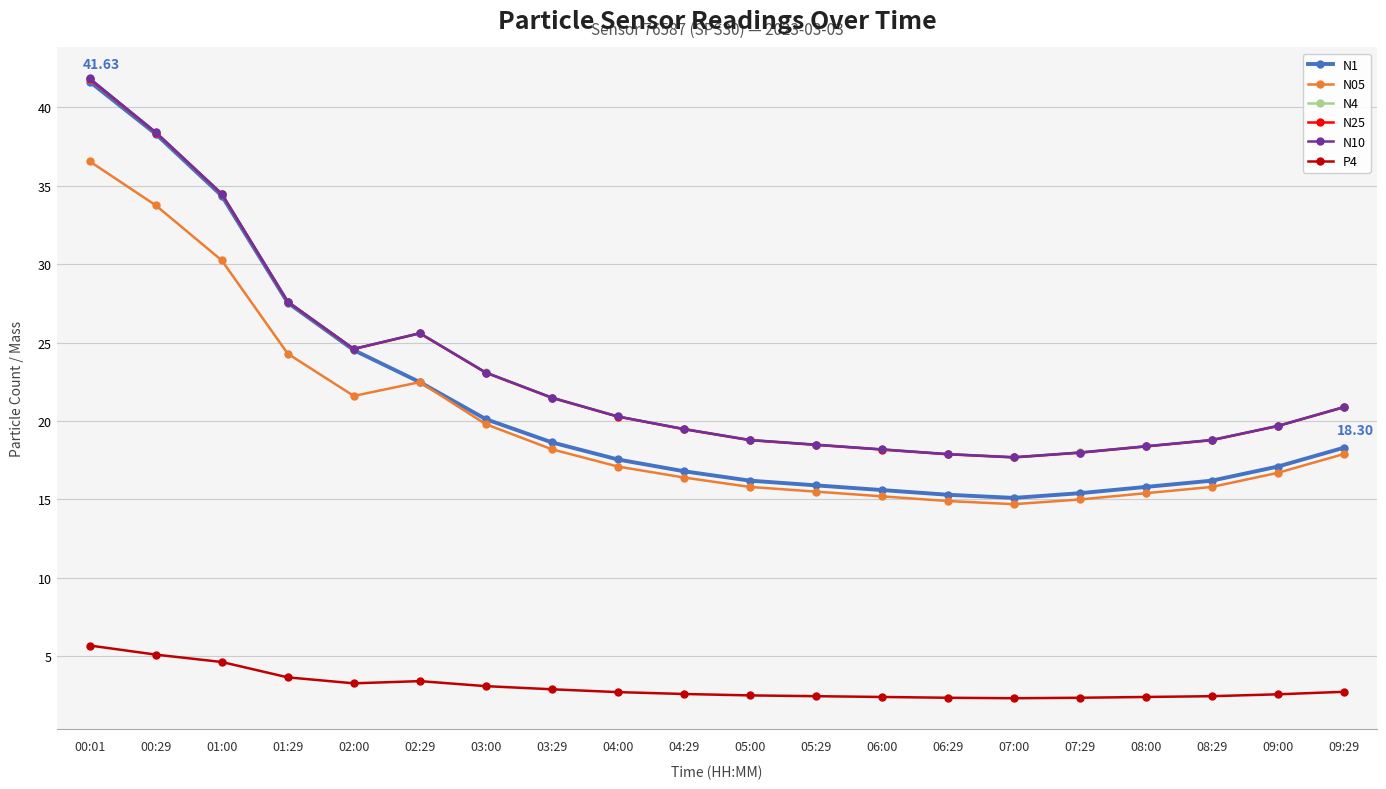

Where is the first local minimum for N10?

02:00